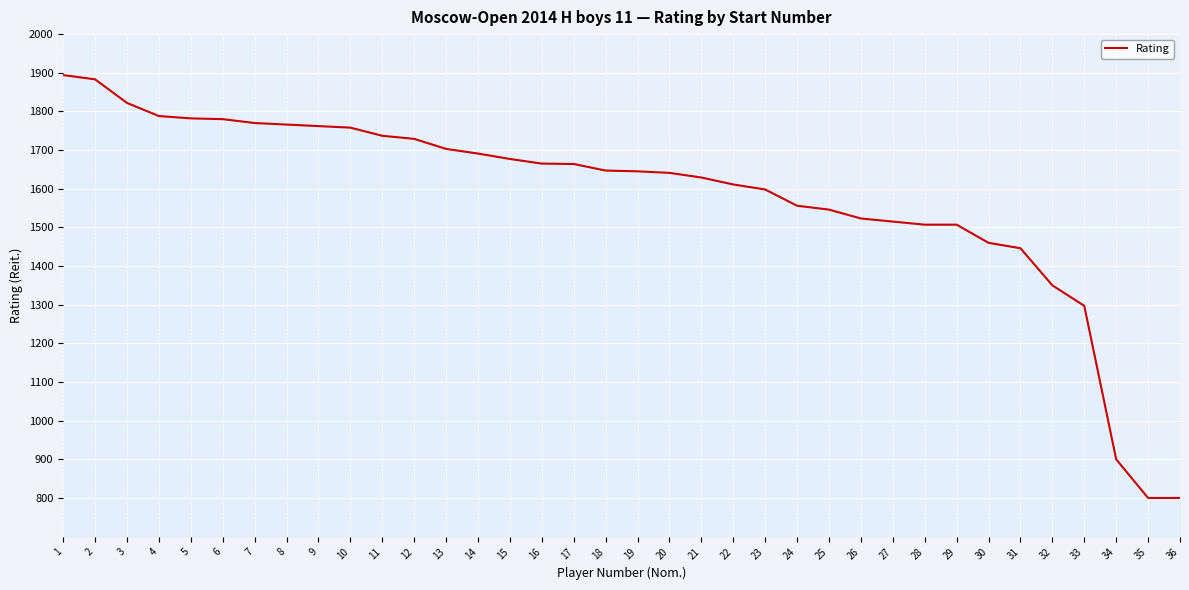

What value does the data have at 14, to the nearest 50?

1700